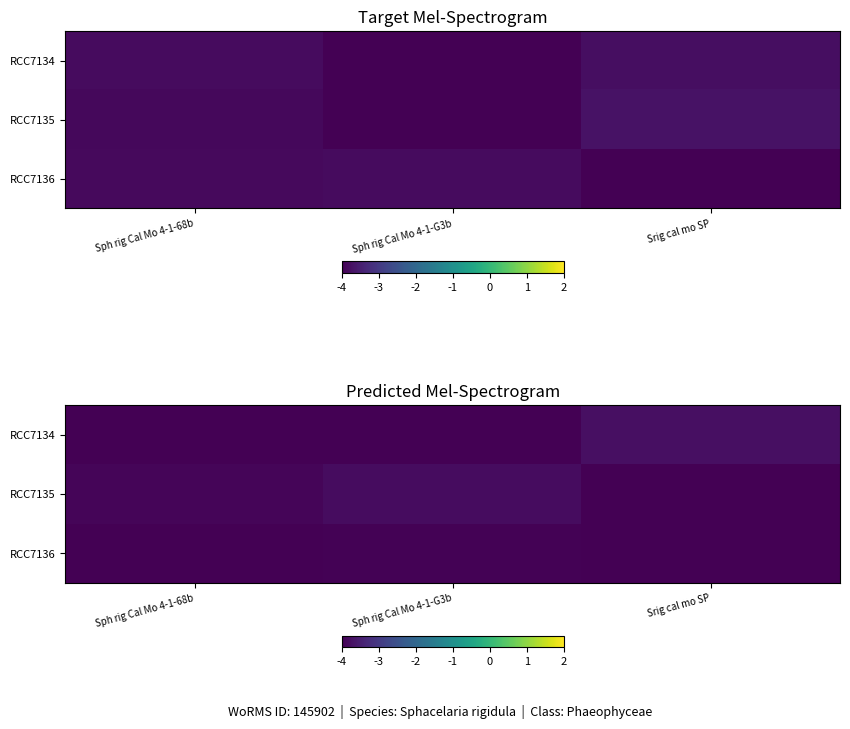

Which has a higher value, Sph rig Cal Mo 4-1-G3b or Srig cal mo SP?

Srig cal mo SP